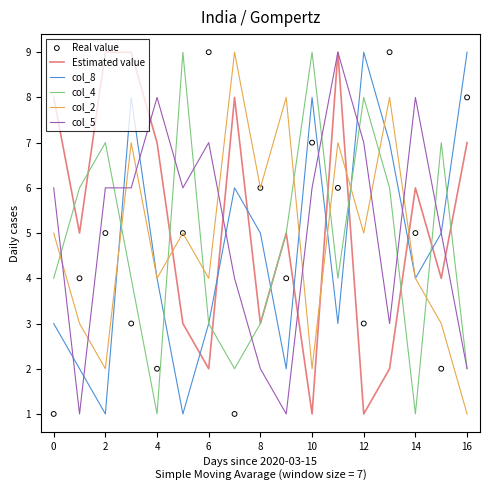

What is the total value across all series at 16?

25